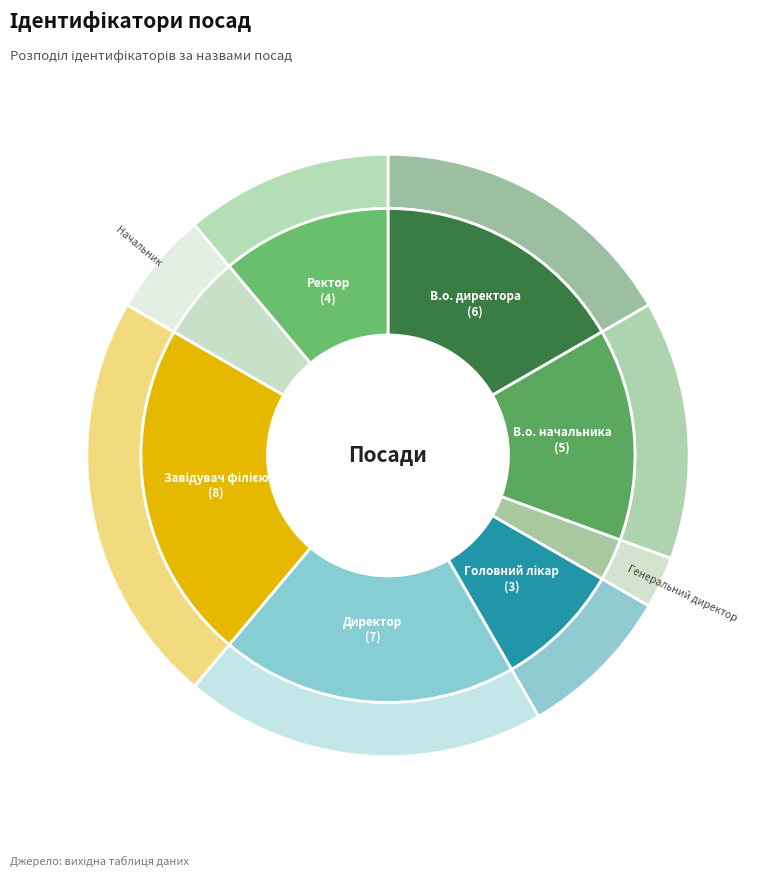

To the nearest percent, what is the difference between the Завідувач філією and Головний лікар slice percentages?

14%